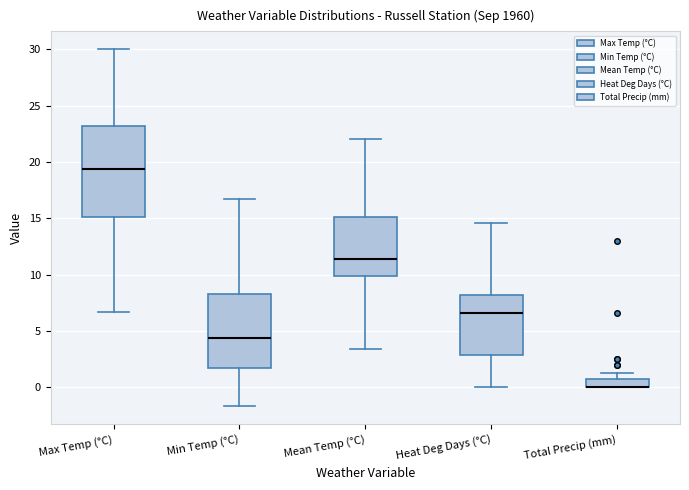

Comparing the boxes themselves (not the whiskers), which one is the tallest?

Max Temp (°C)